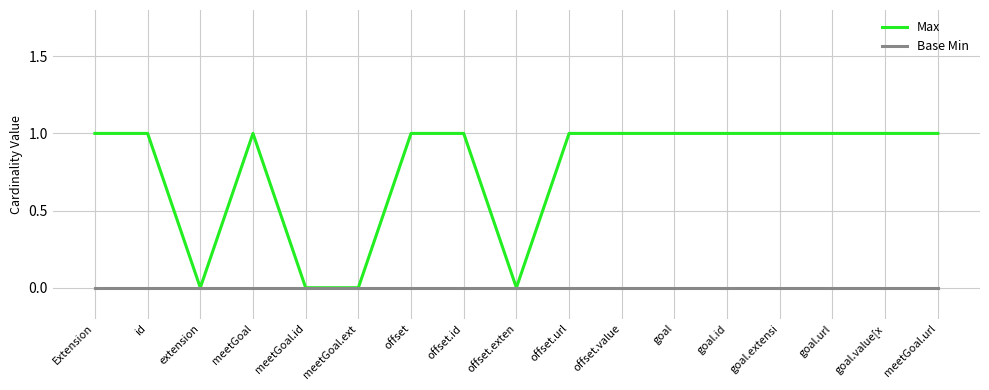

How many distinct data groups are displayed?

2